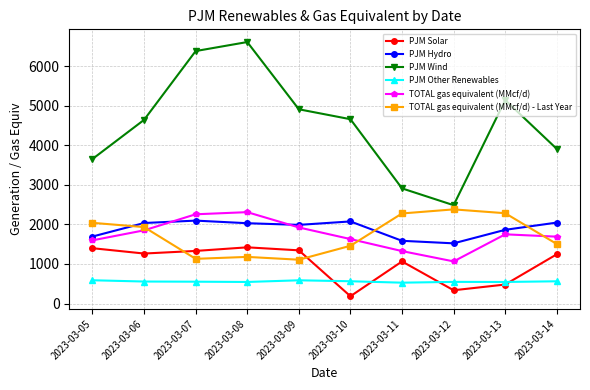

What value does the TOTAL gas equivalent (MMcf/d) - Last Year series have at 2023-03-09?

1108